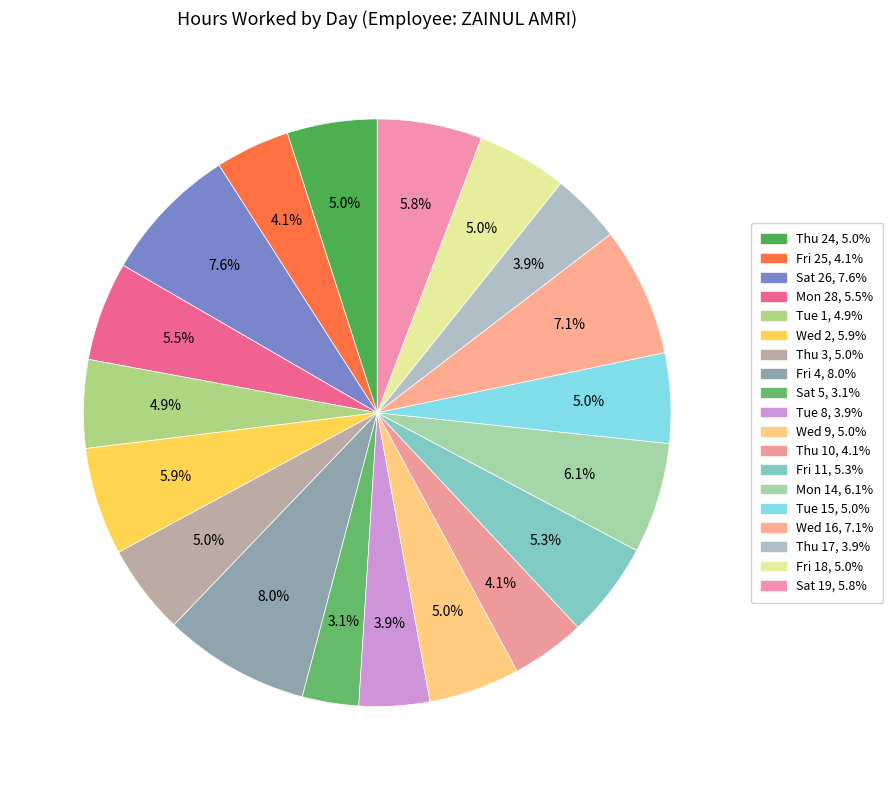

Count the number of slices in the pie.

19